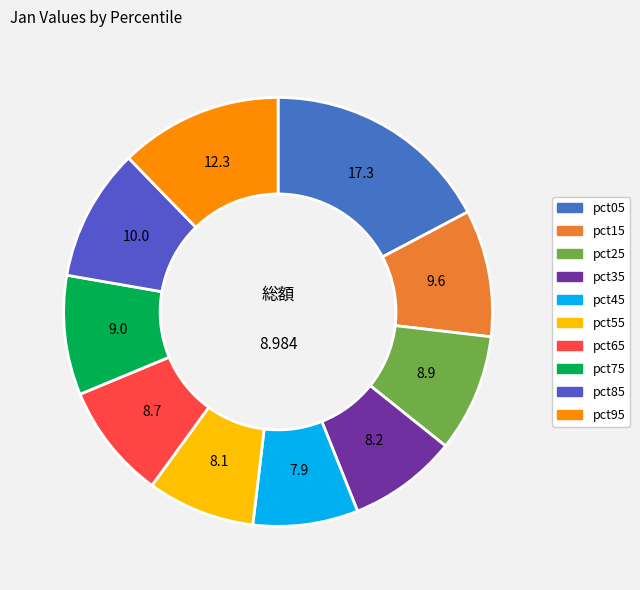

The pct25 slice represents 9% of the pie. True or false?

True